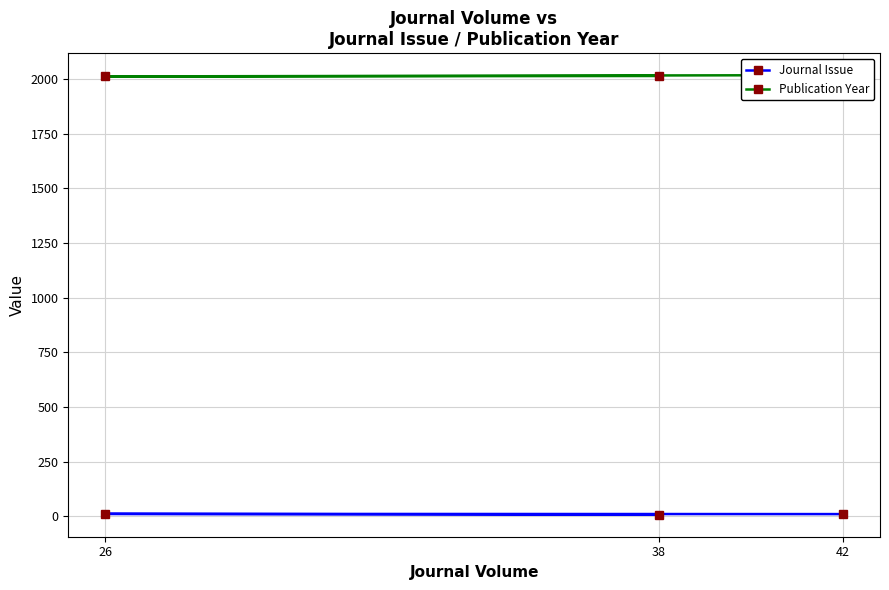

What is the highest value of the Journal Issue series?

11